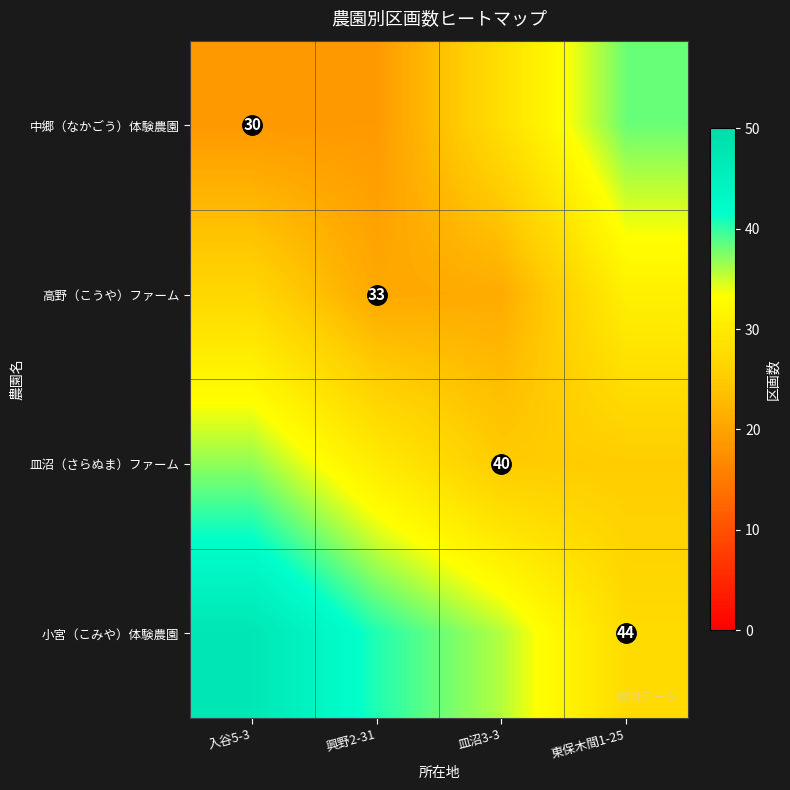

Where does the 皿沼（さらぬま）ファーム series first go above 30?

入谷5-3